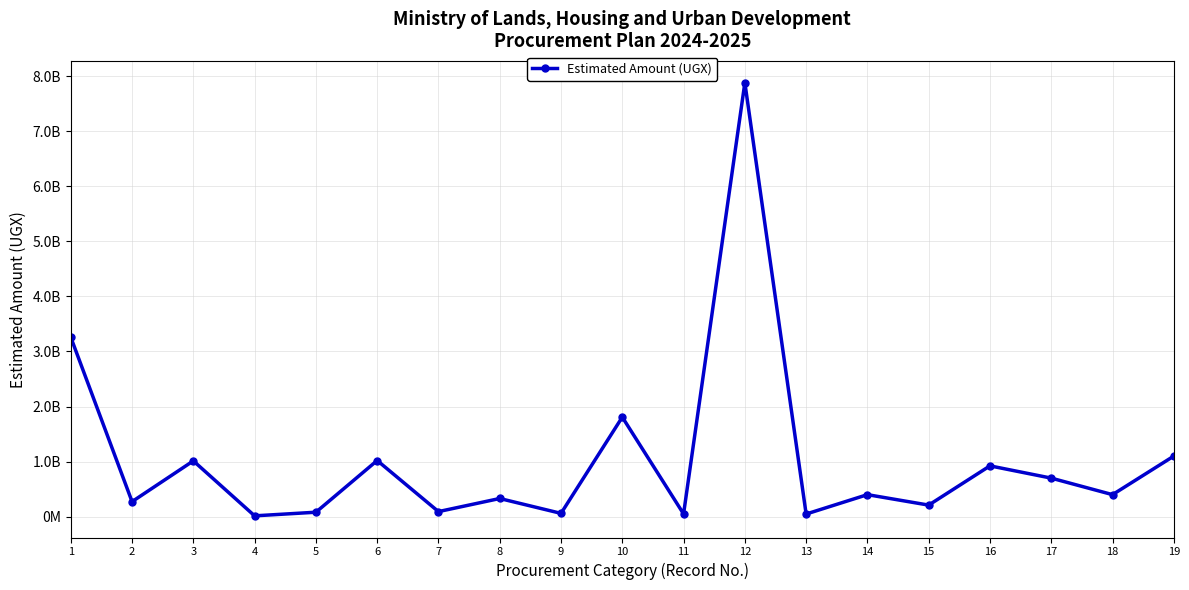

Where is the data nearest to the value 3947500000?

1